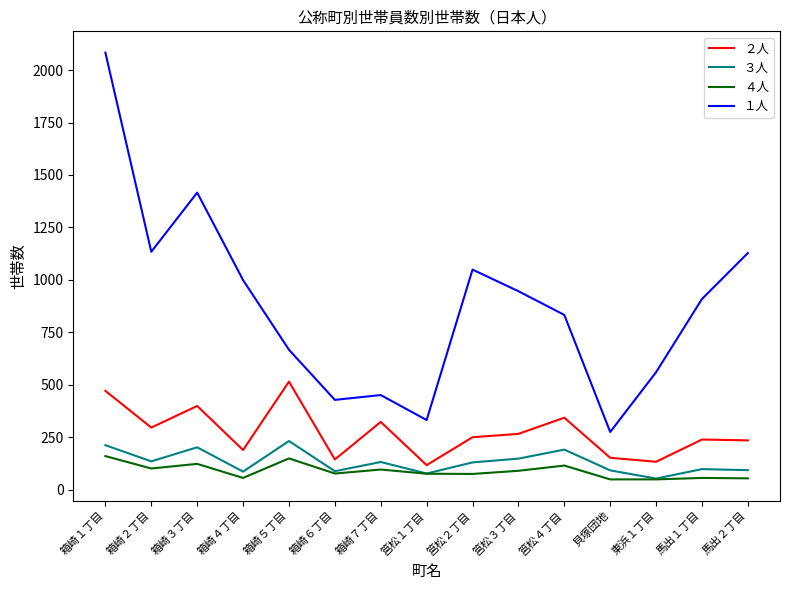

What position from the right is 筥松３丁目?

6